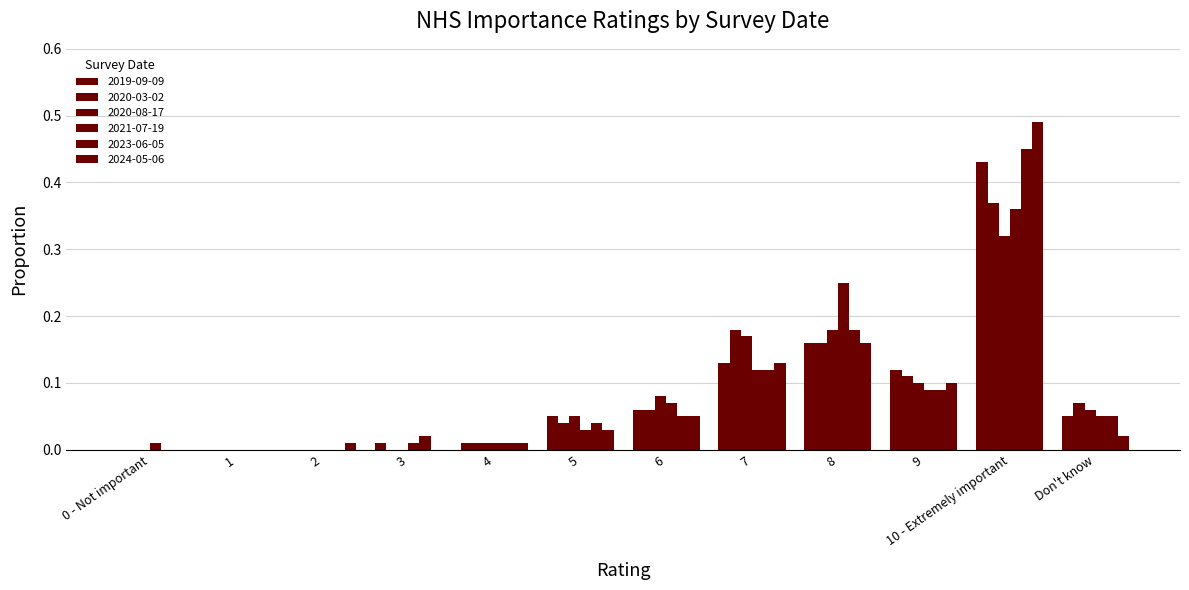

Count the number of data series in this chart.

6